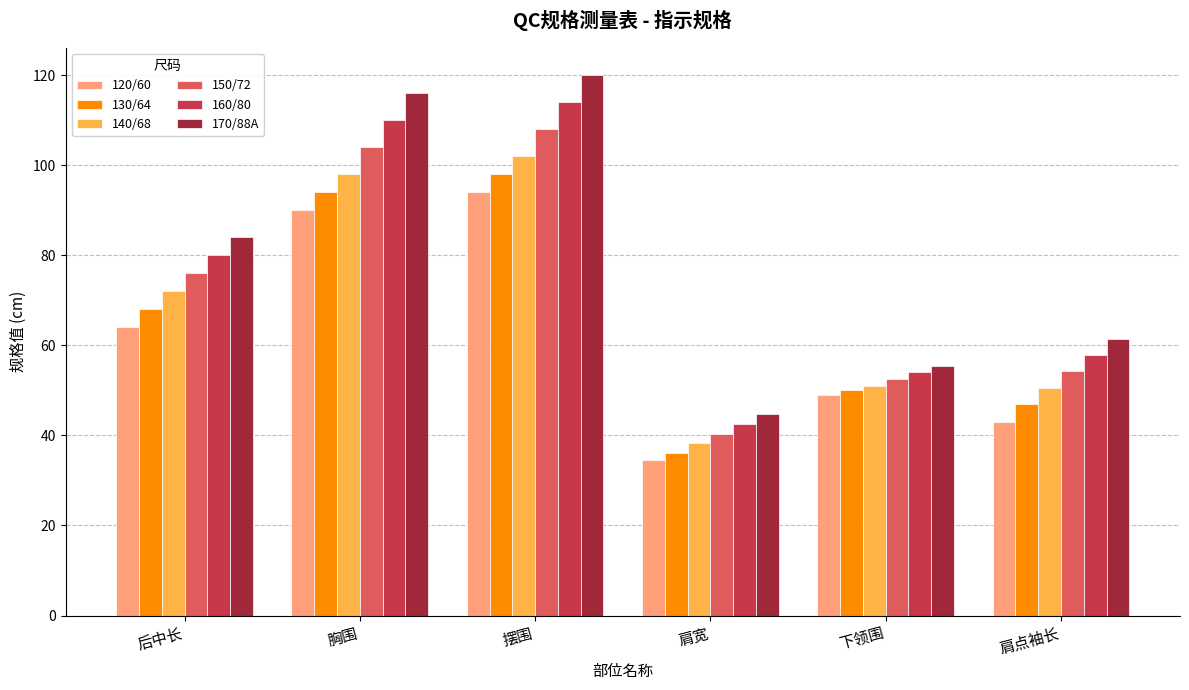

Is it true that 130/64 equals 20.0 at 摆围?

False